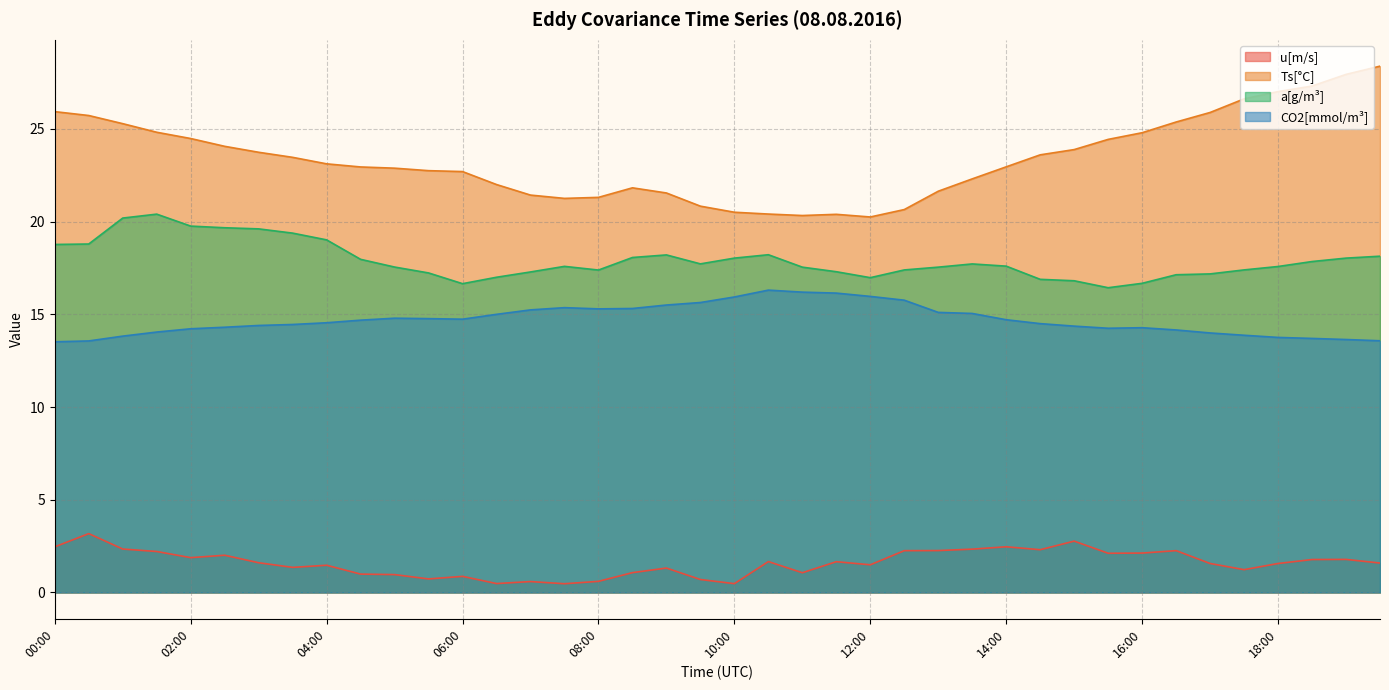

How many interior local valleys does the CO2[mmol/m³] series have?

3